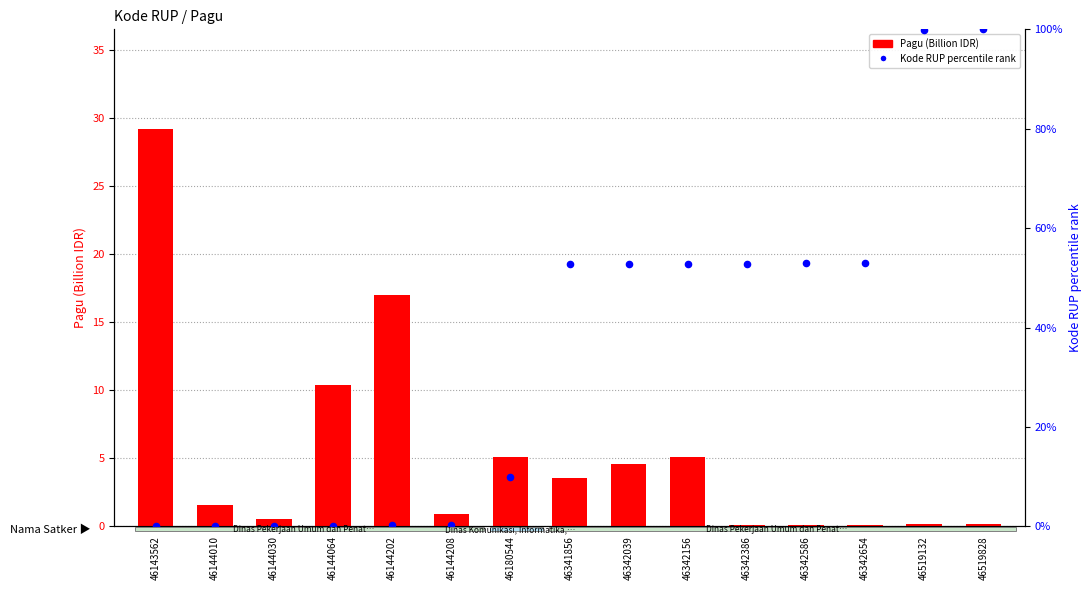

Which series has the widest spread of Y values?

Kode RUP percentile rank